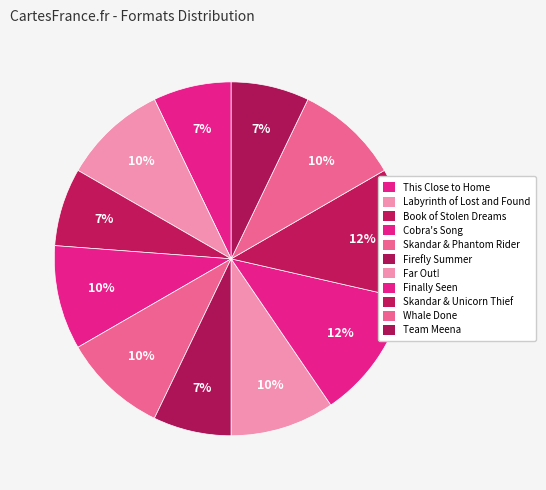

How many slices are in this pie chart?

11